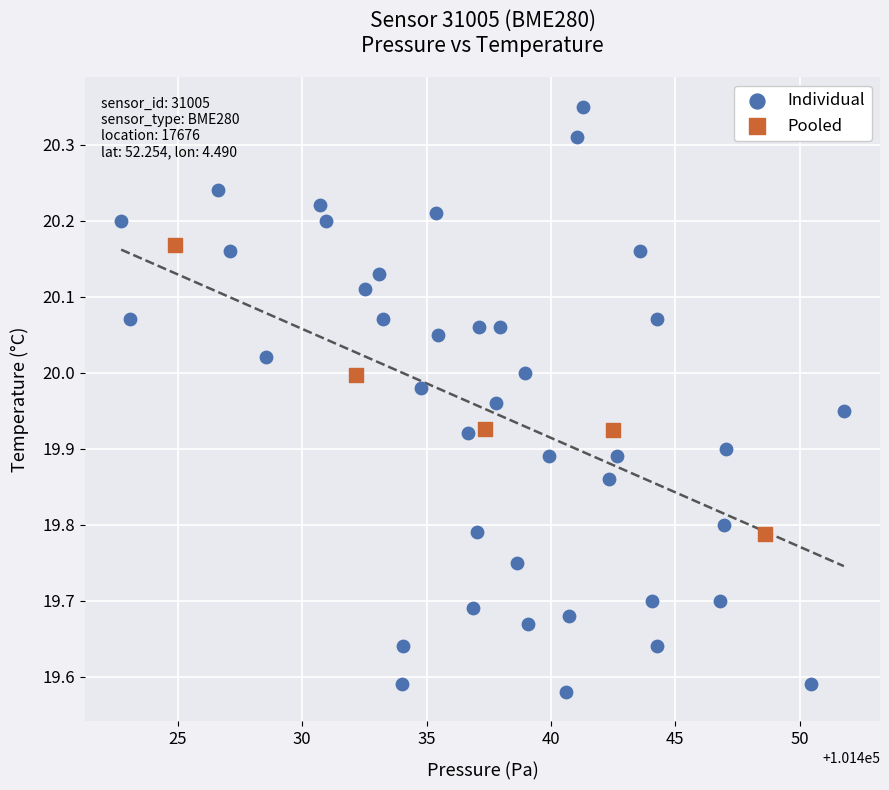

Which series contains the lowest Y value?

Individual